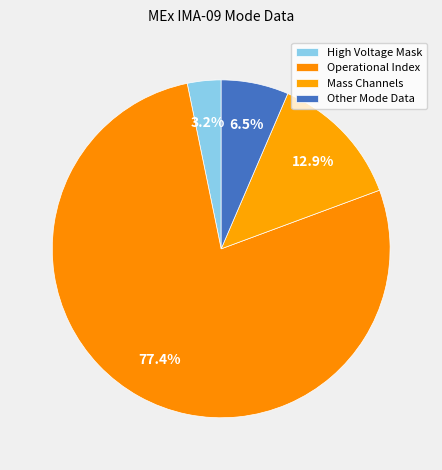

Which category has the biggest portion of the pie?

Operational Index